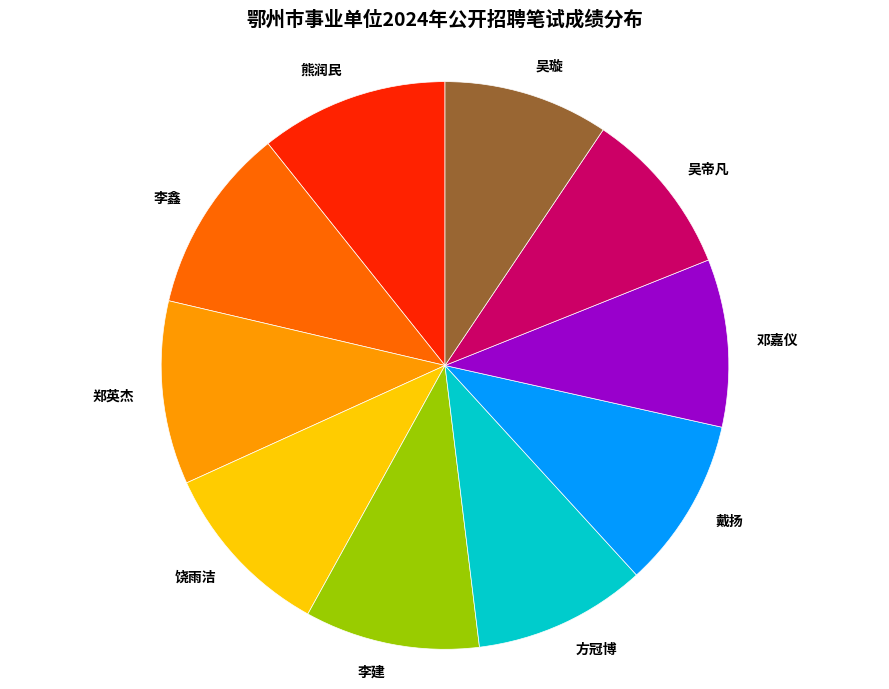

Which has a higher value, 熊润民 or 吴璇?

熊润民